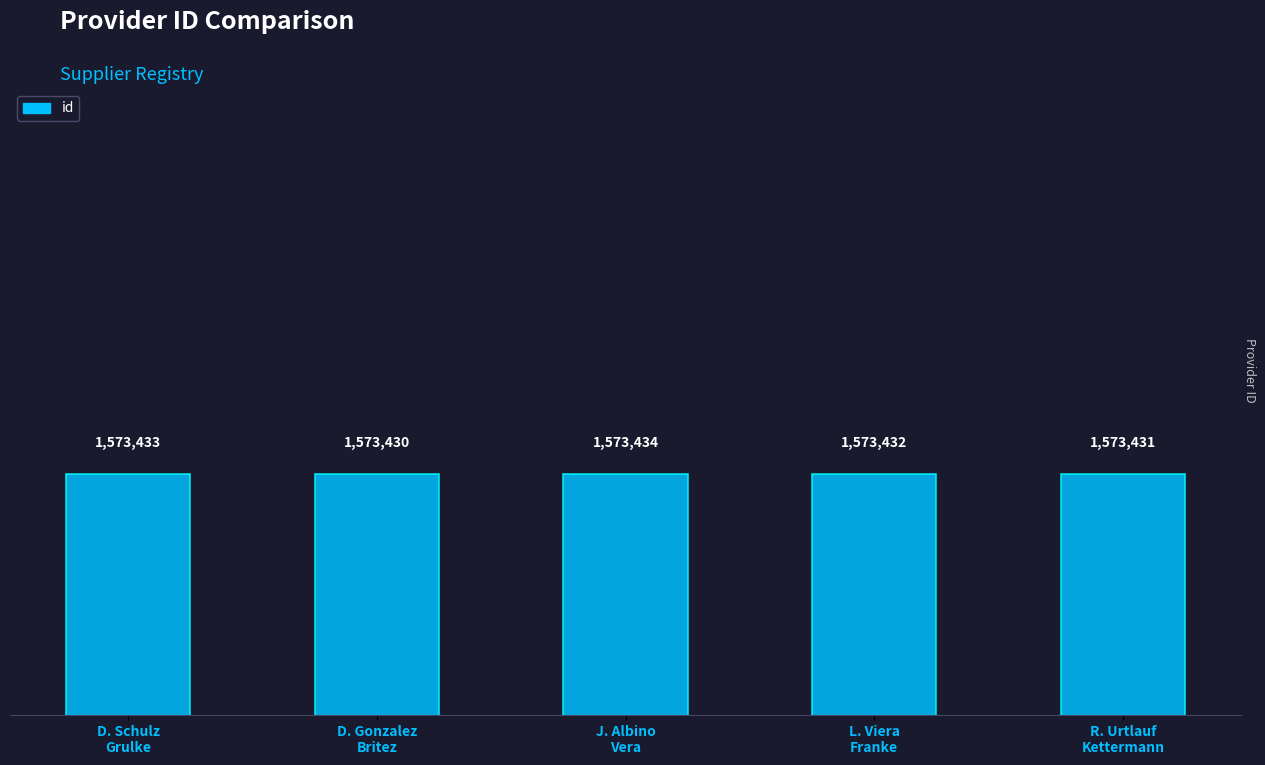

What is the smallest value displayed?

1573430